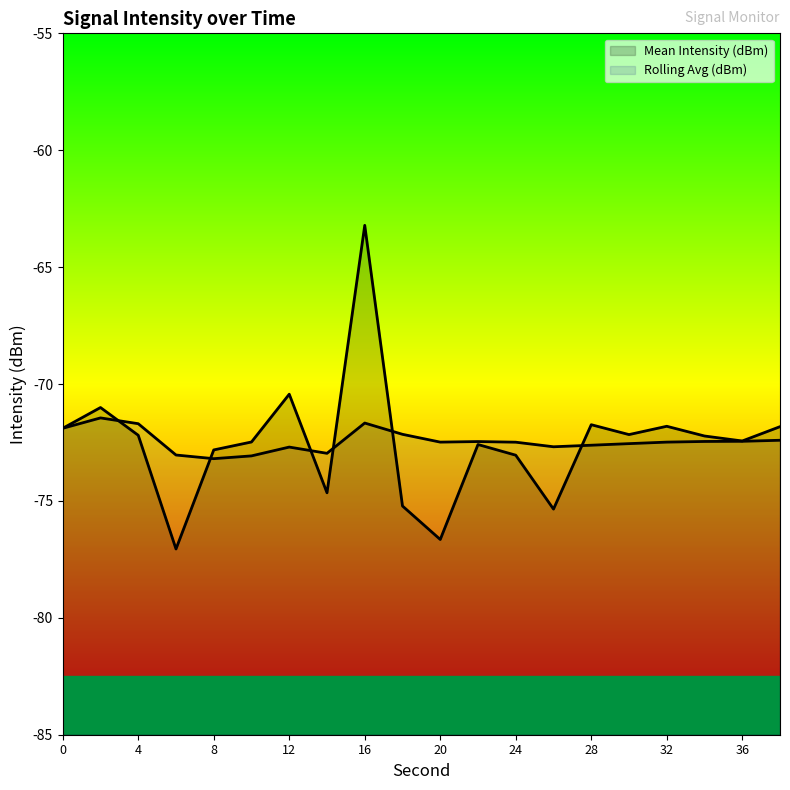

What is the sum of the Rolling Avg (dBm) values at 14 and 0?

-144.9